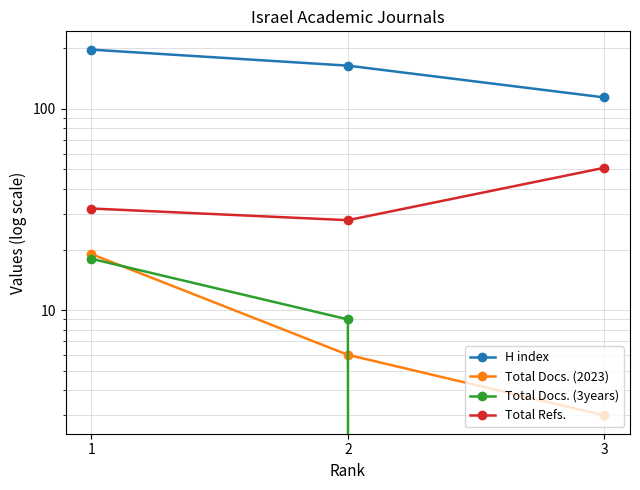

Which series has the widest spread of values?

H index